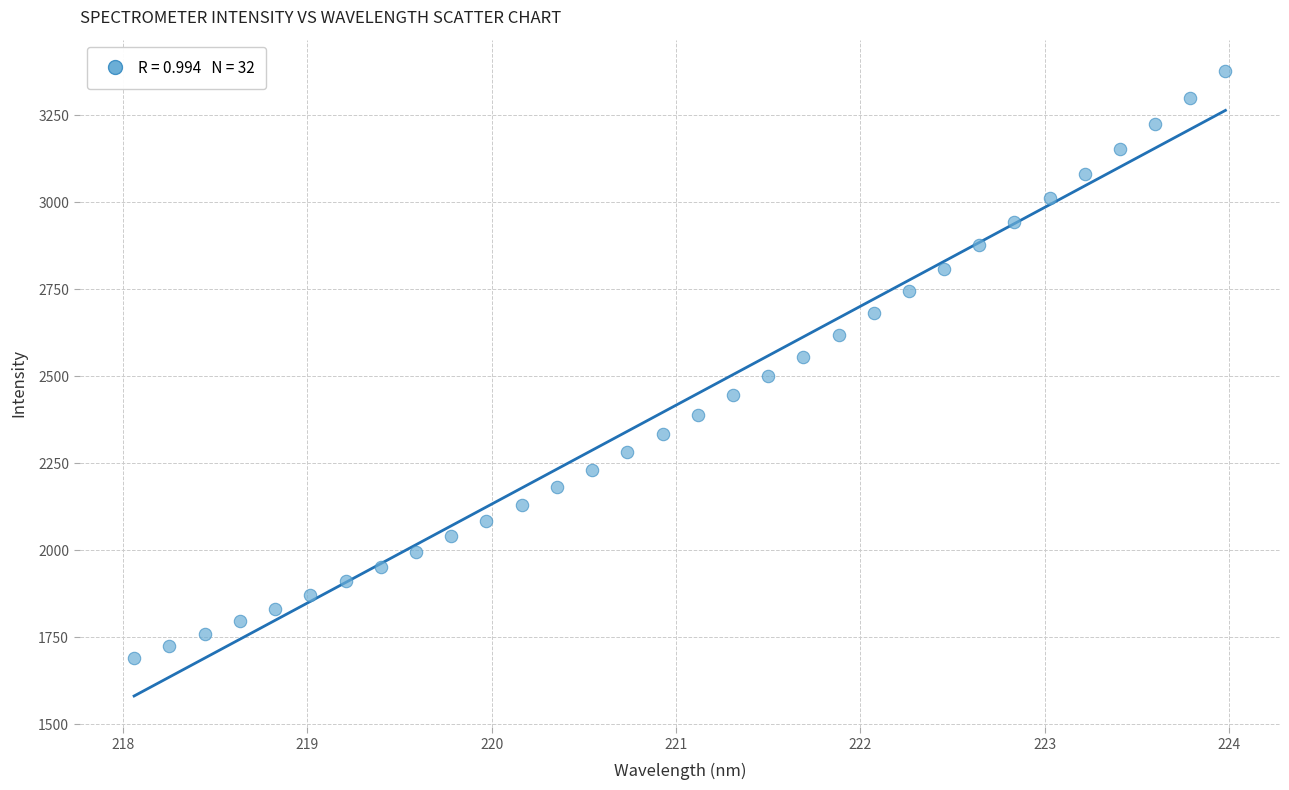

What is the range of X values (max minus min)?

5.9